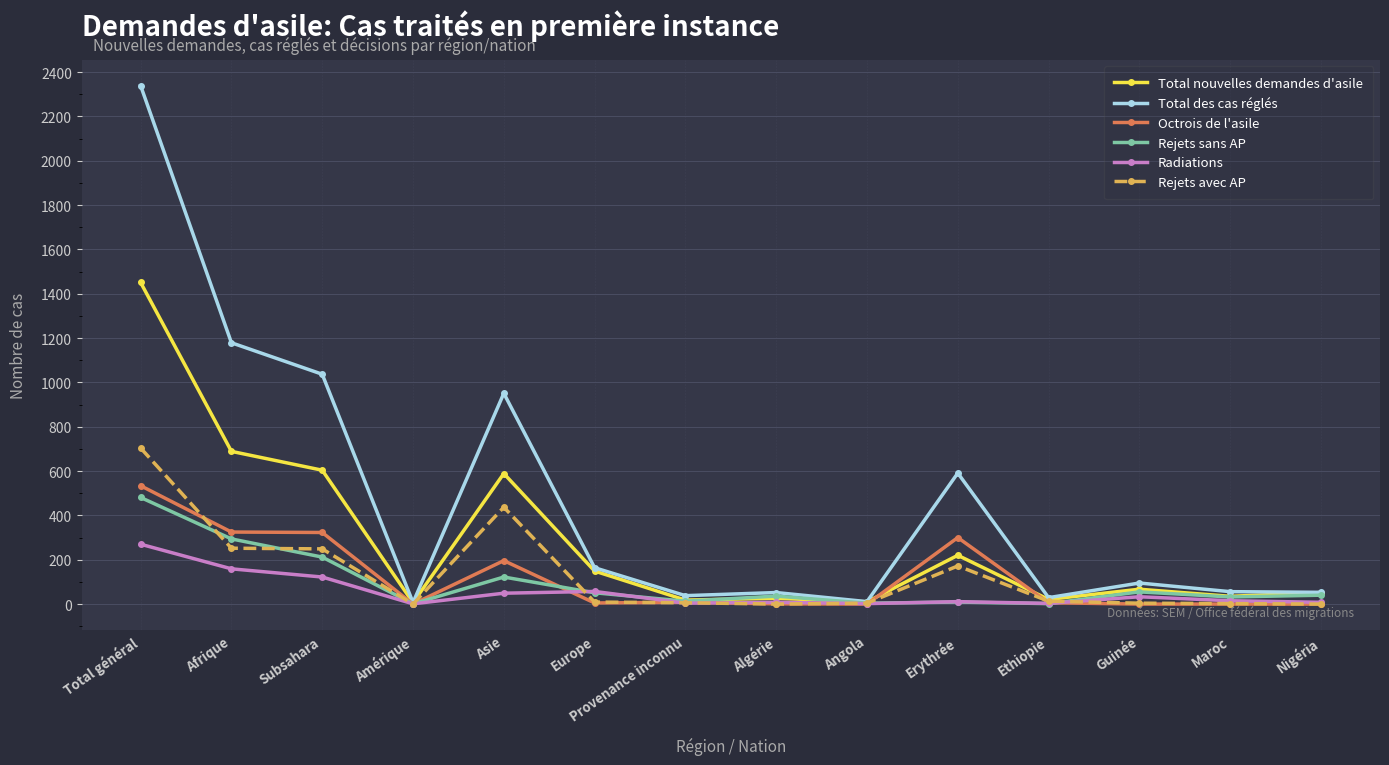

At which category does Total nouvelles demandes d'asile reach its first local valley?

Amérique